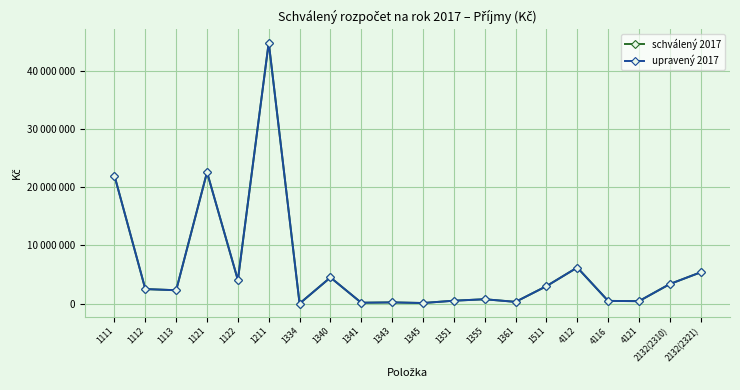

Is this an area chart (filled region under the line)?

No